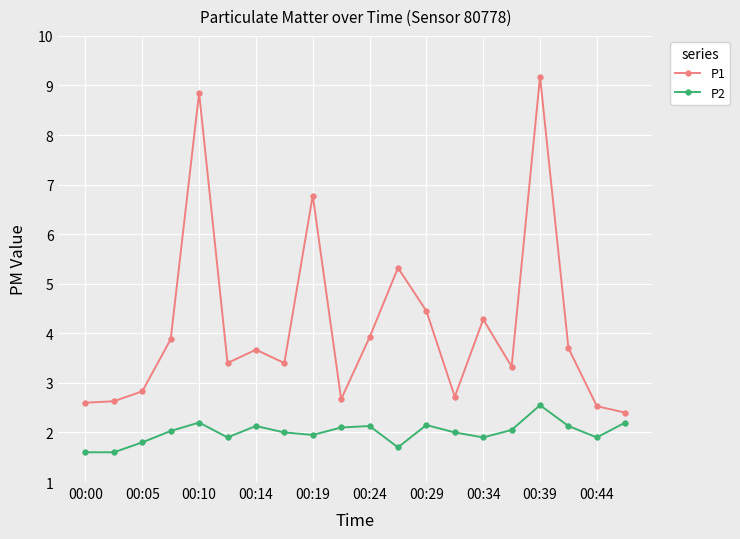

Rank the series by their maximum value, from lowest to highest.

P2, P1